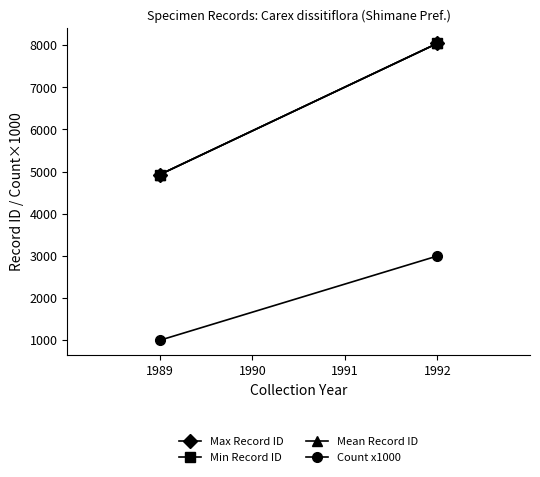

Between 1989 and 1992, which series saw the biggest shift?

Max Record ID